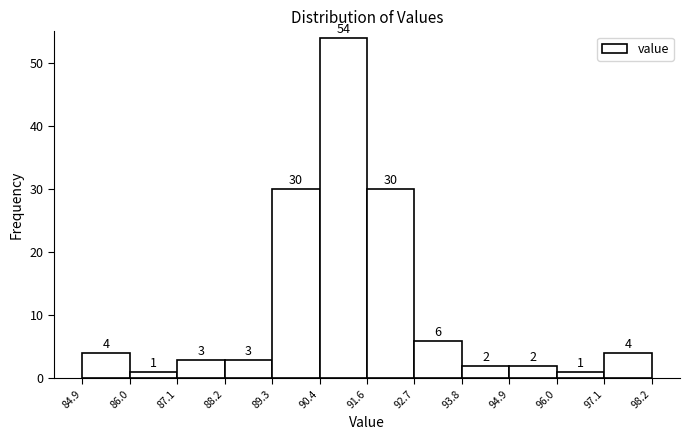

Reading left to right, transcribe this chart: for each bar, give the range it covers on the x-axis and its height.

84.9 to 86.0: 4
86.0 to 87.1: 1
87.1 to 88.2: 3
88.2 to 89.3: 3
89.3 to 90.4: 30
90.4 to 91.6: 54
91.6 to 92.7: 30
92.7 to 93.8: 6
93.8 to 94.9: 2
94.9 to 96.0: 2
96.0 to 97.1: 1
97.1 to 98.2: 4